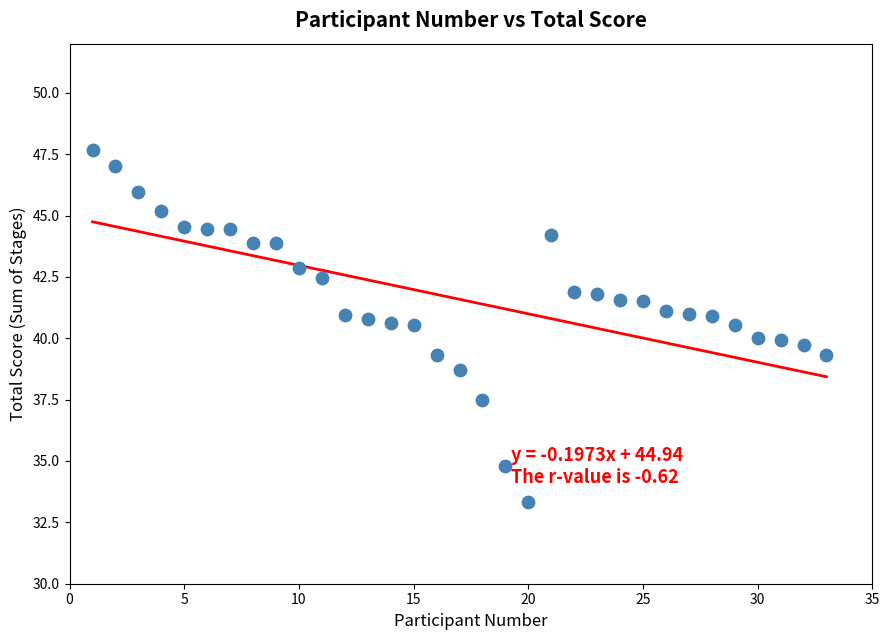

What is the range of X values (max minus min)?

32.0